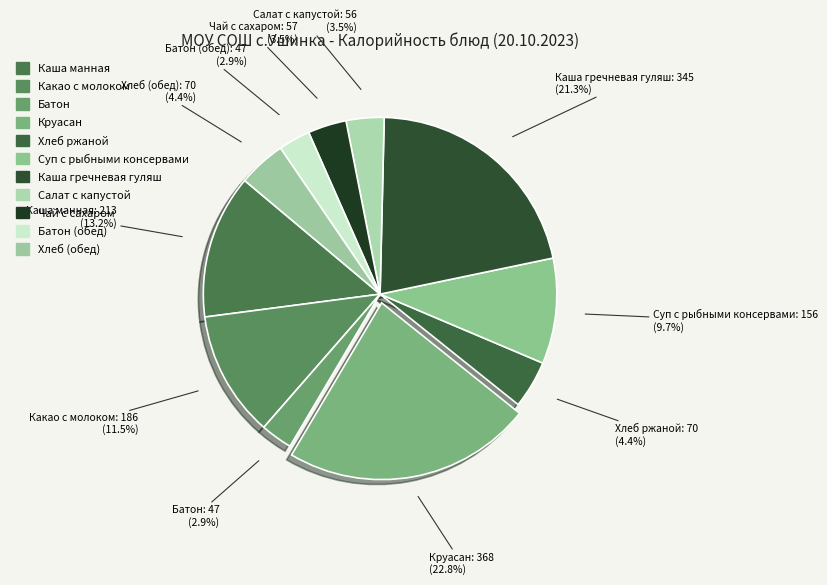

How many slices are in this pie chart?

11